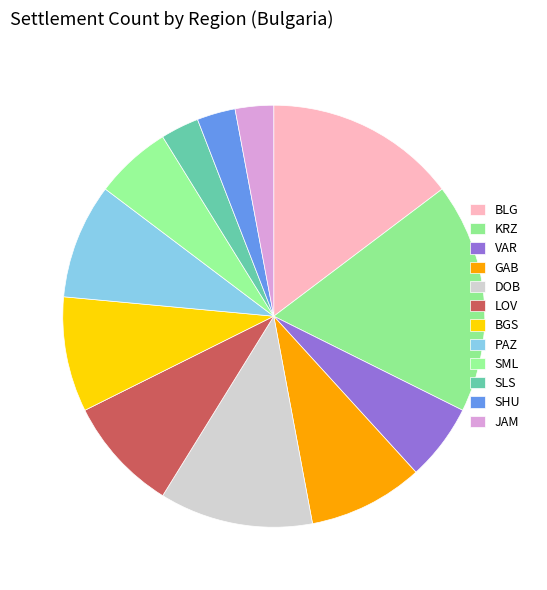

How many slices are in this pie chart?

12